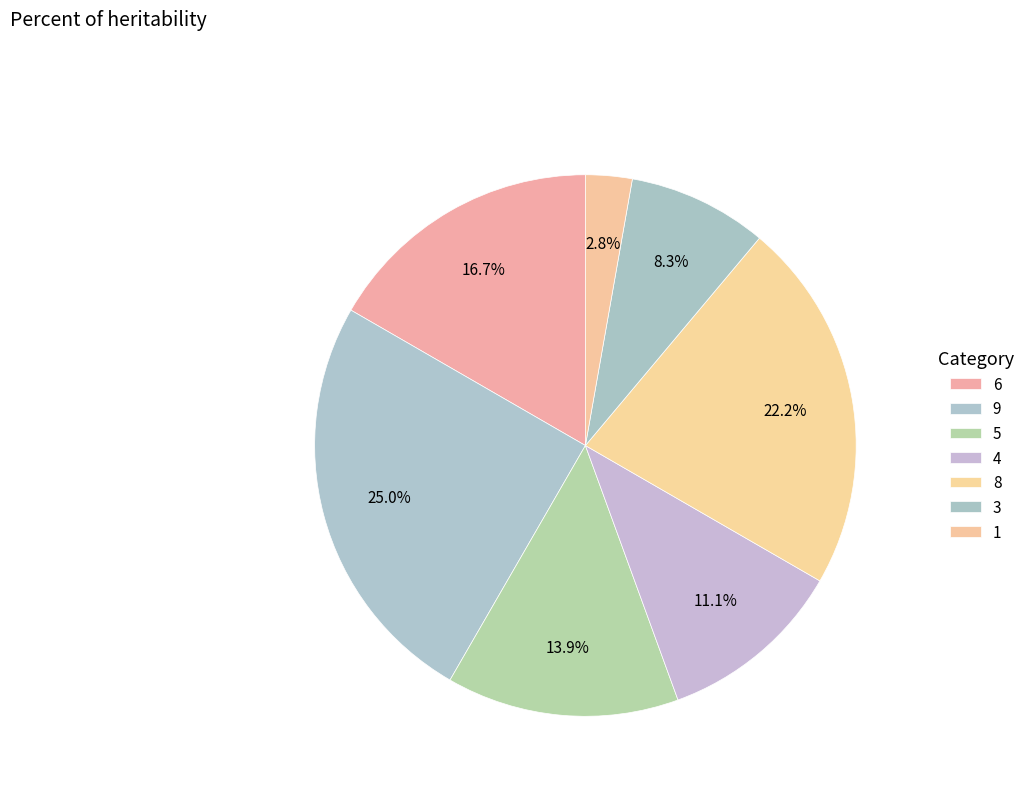

What percentage is the 9 slice, to the nearest percent?

25%